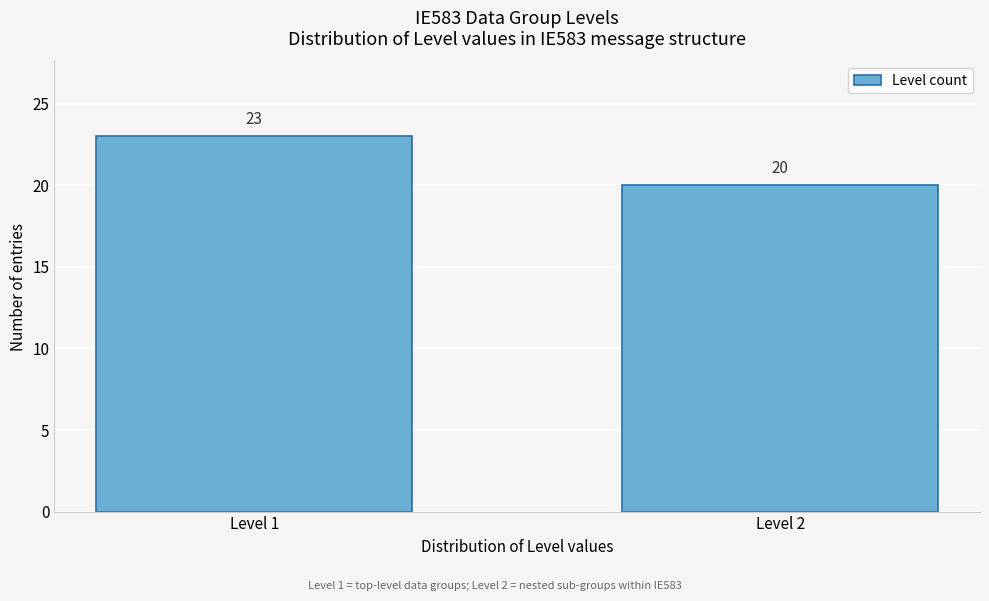

Reading left to right, transcribe all the data shown in this chart.

23	20